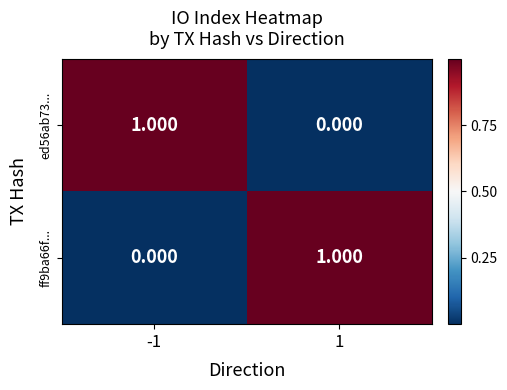

Which series has the widest spread of values?

ed56ab73...